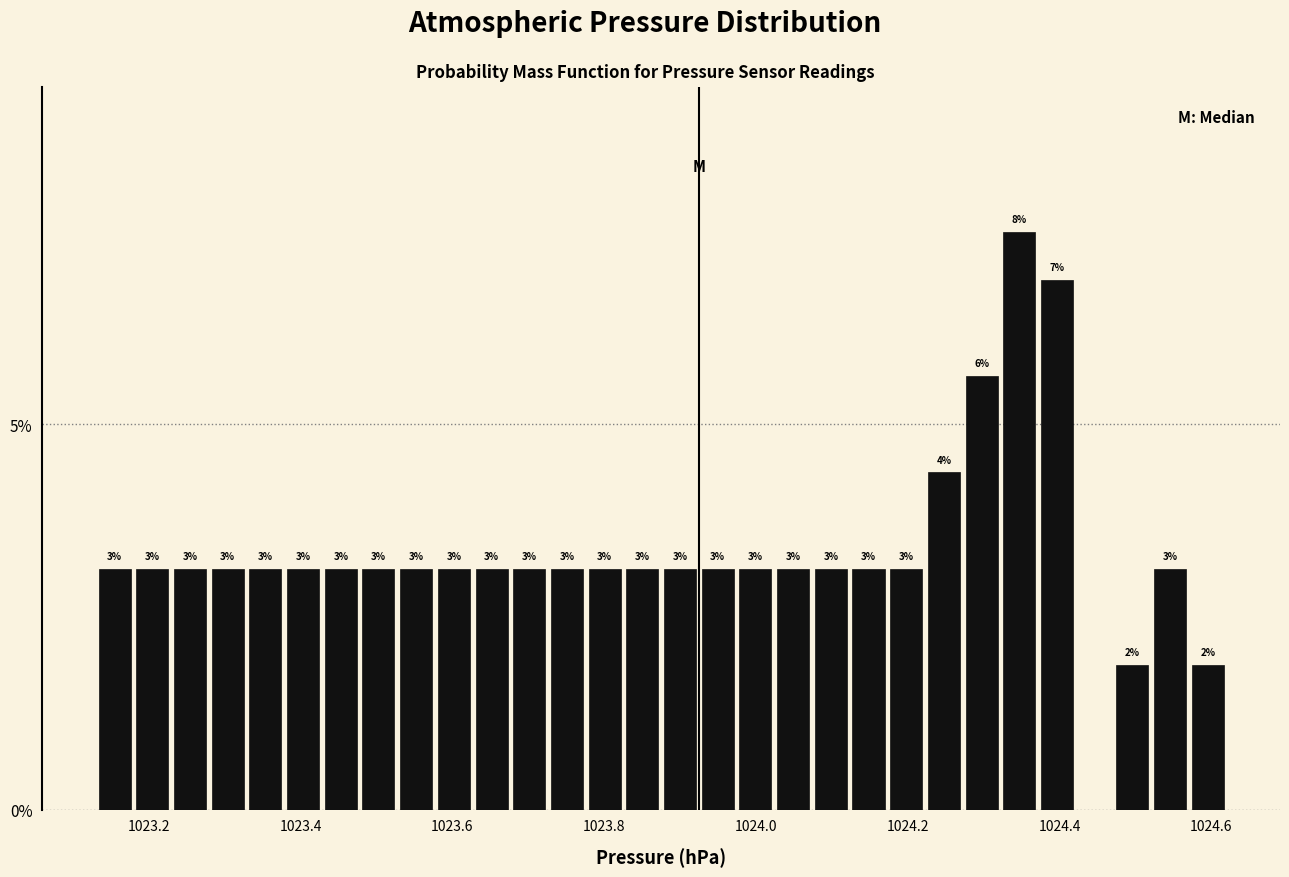

Read against the x-axis, roughly where is the centre of the tallest bar?

1024.34